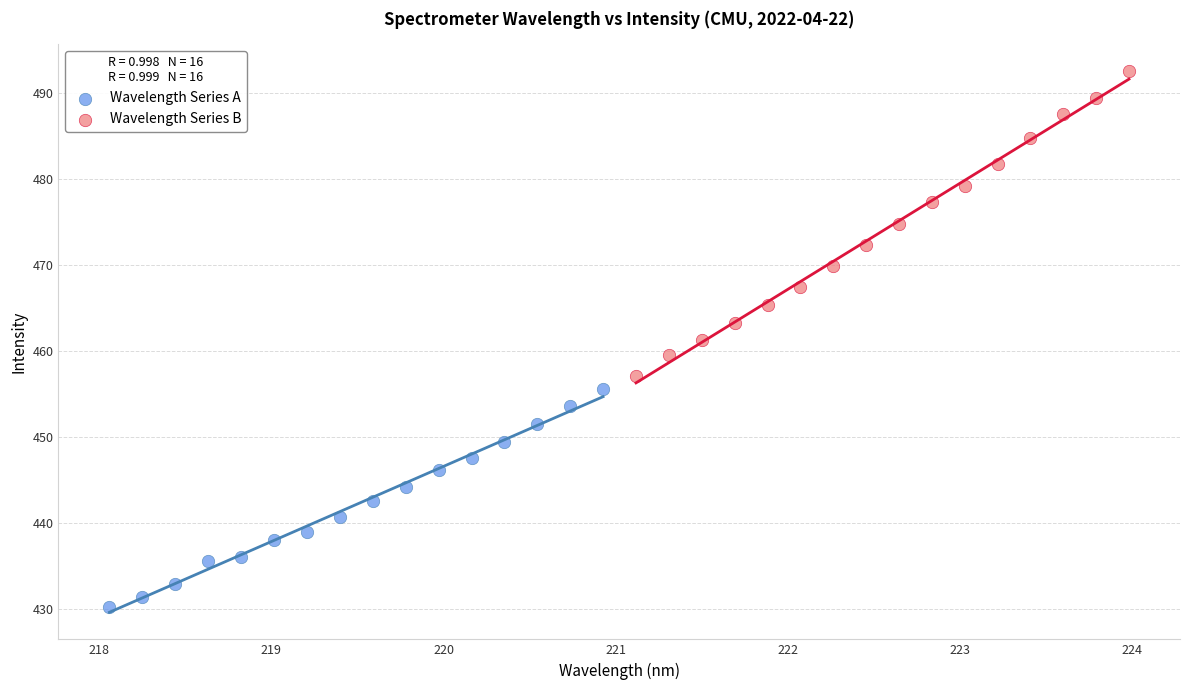

Which series contains the lowest Y value?

Wavelength Series A